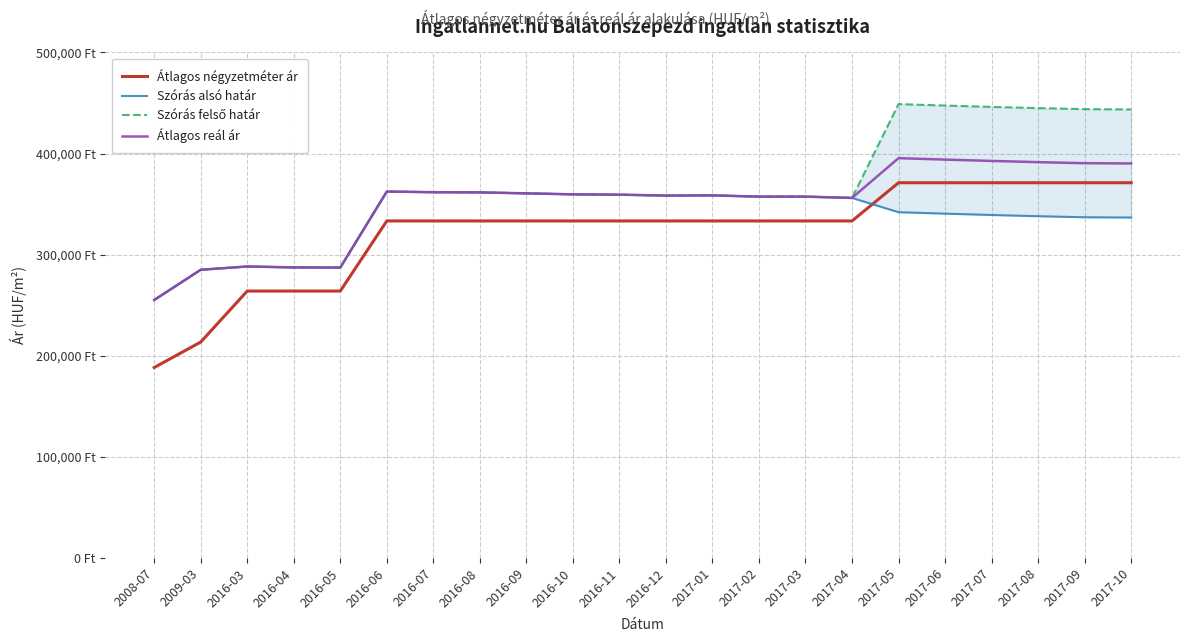

What is the label of the 10th point from the right?

2017-01